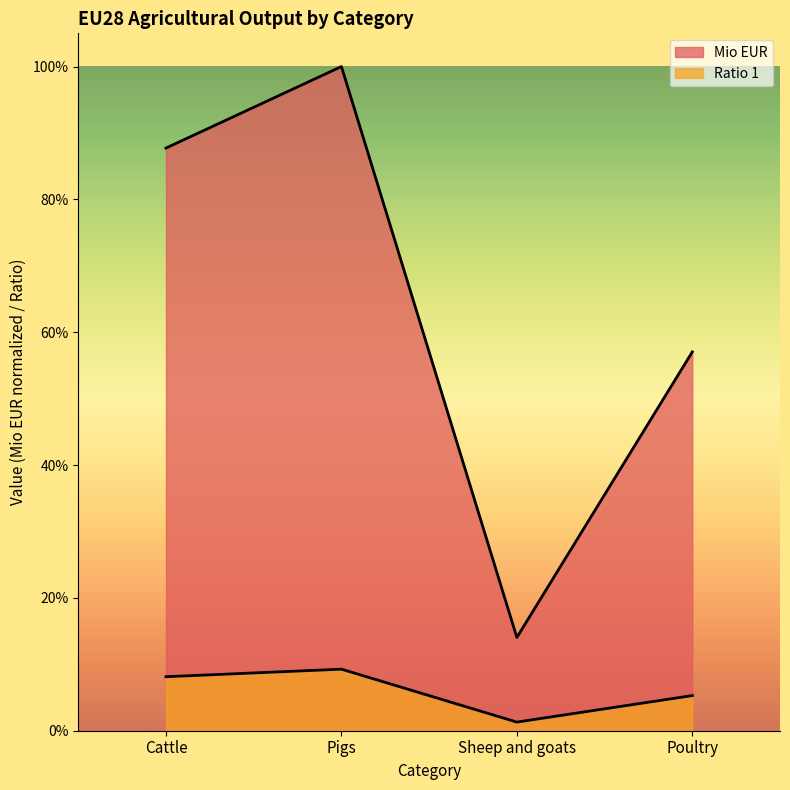

Between Cattle and Sheep and goats, which is larger?

Cattle